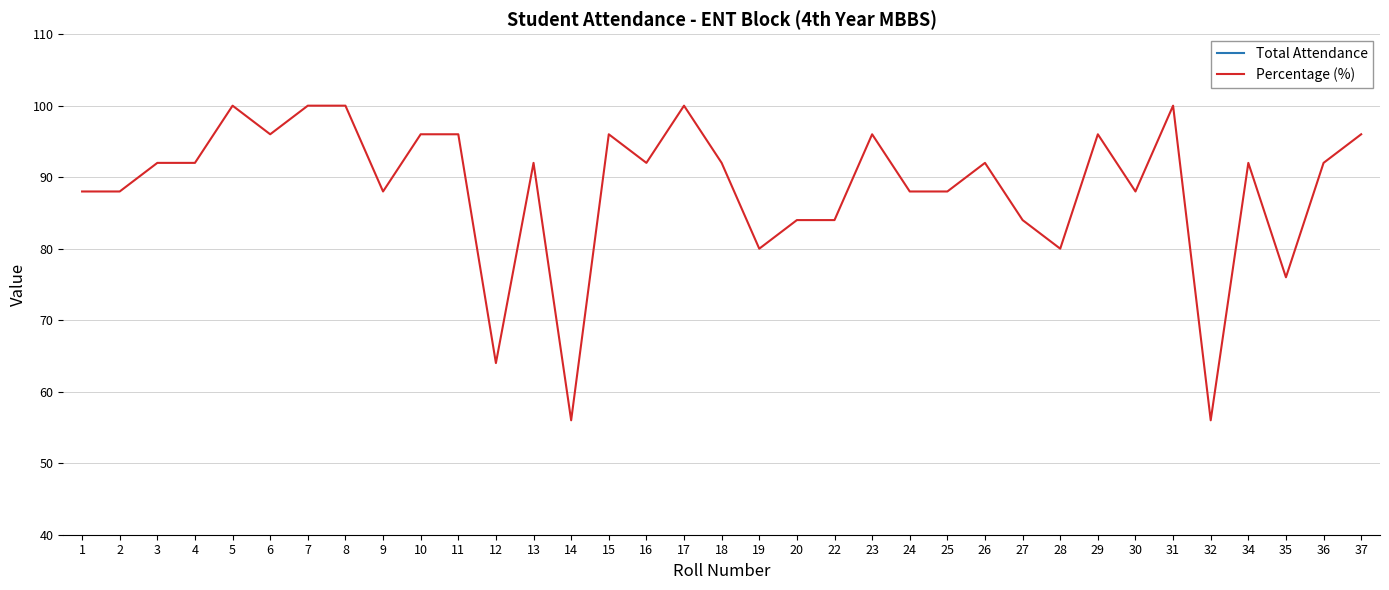

Is it true that Percentage (%) equals 63 at 34?

False